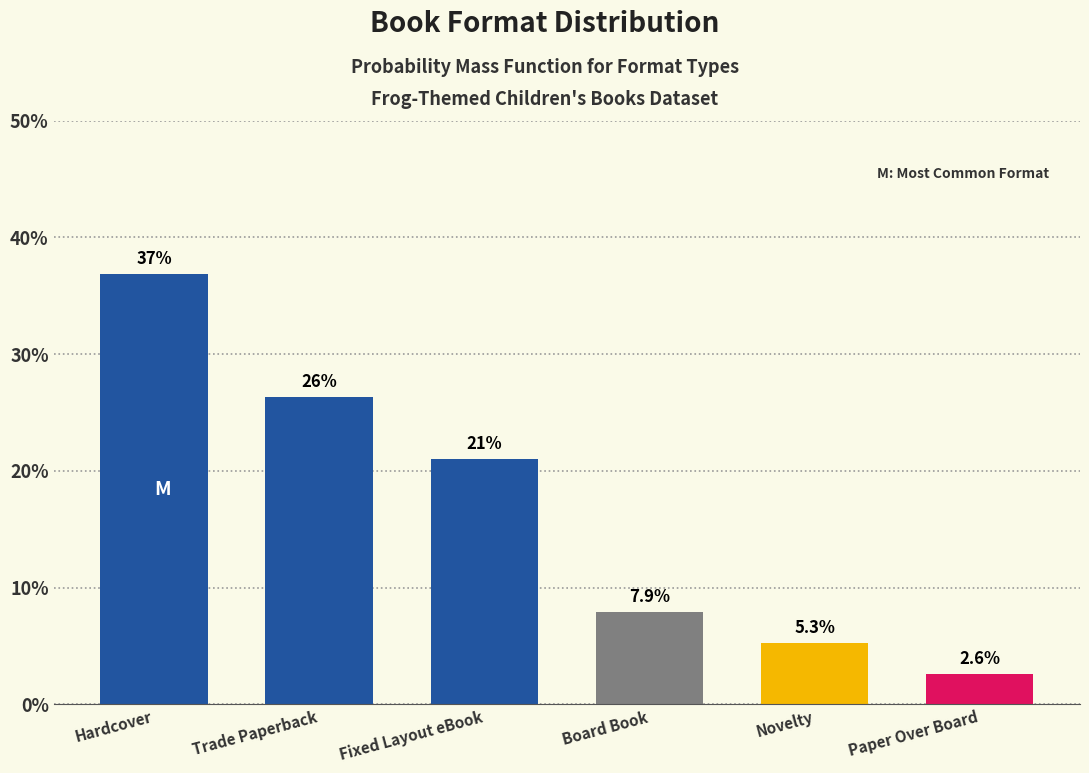

Reading left to right, what are all the values shown in this chart?

36.8	26.3	21.1	7.9	5.3	2.6